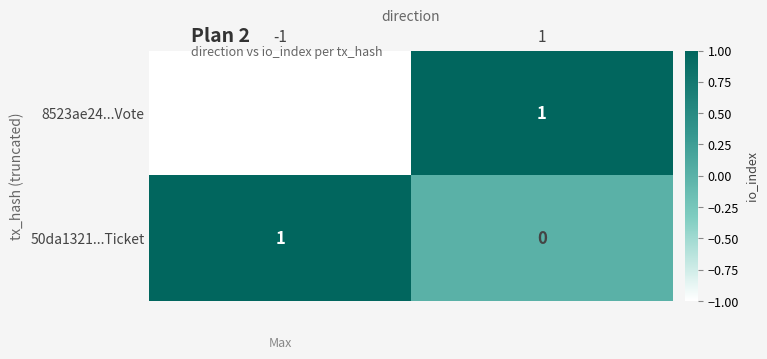

Rank the series by their average value, from highest to lowest.

50da1321...Ticket, 8523ae24...Vote